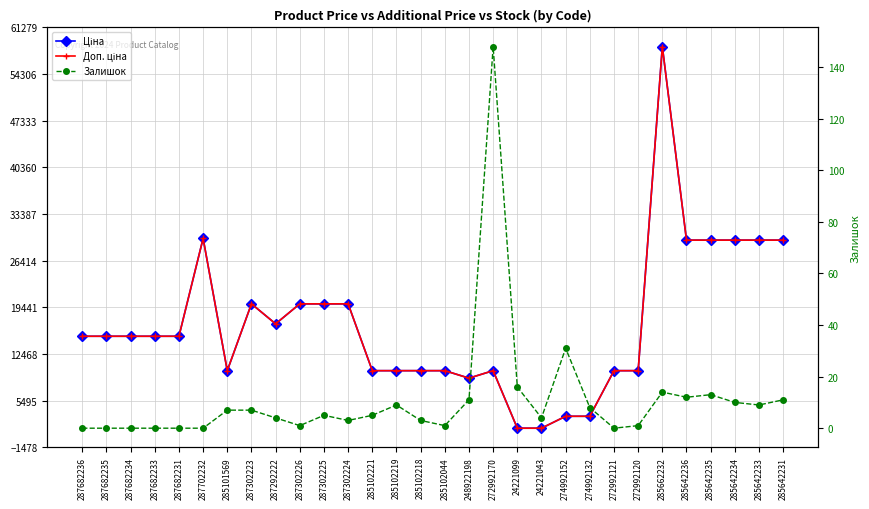

What is the sum of the Ціна values at 272992121 and 248922198?

18831.7